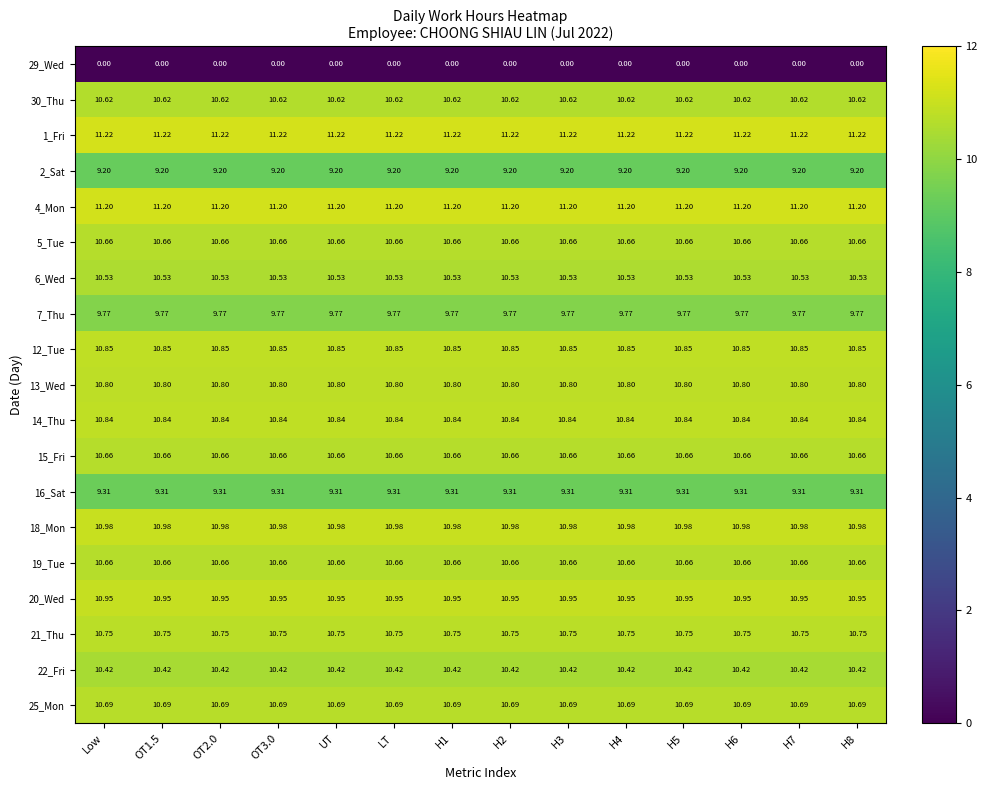

Is the value of 6_Wed at Low greater than the value of 22_Fri at H3?

Yes